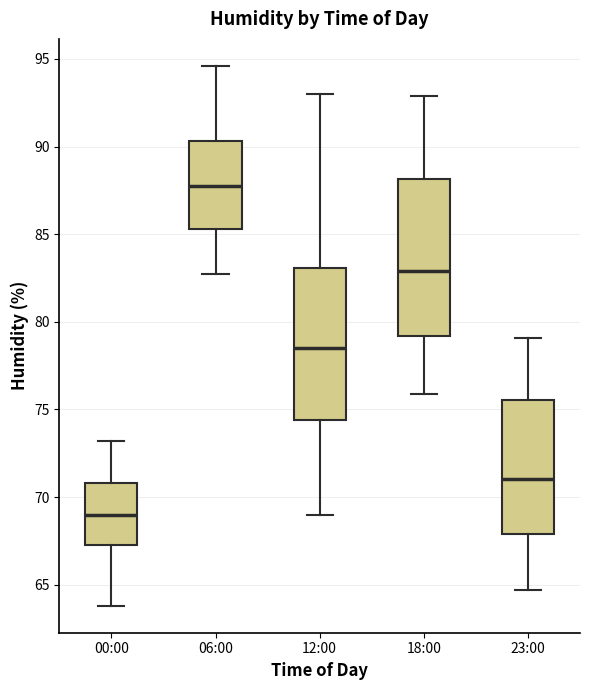

Which box's median line is the highest?

06:00